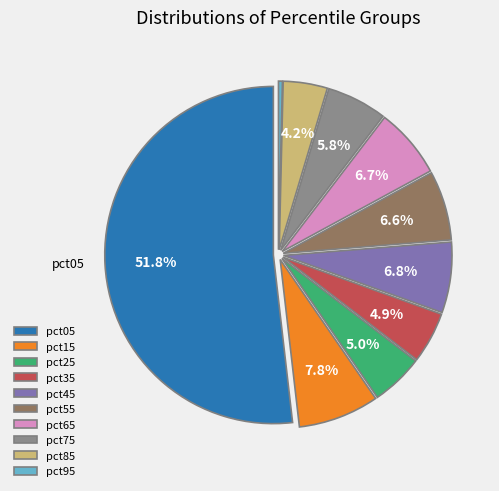

Is pct05 the majority of the pie?

Yes